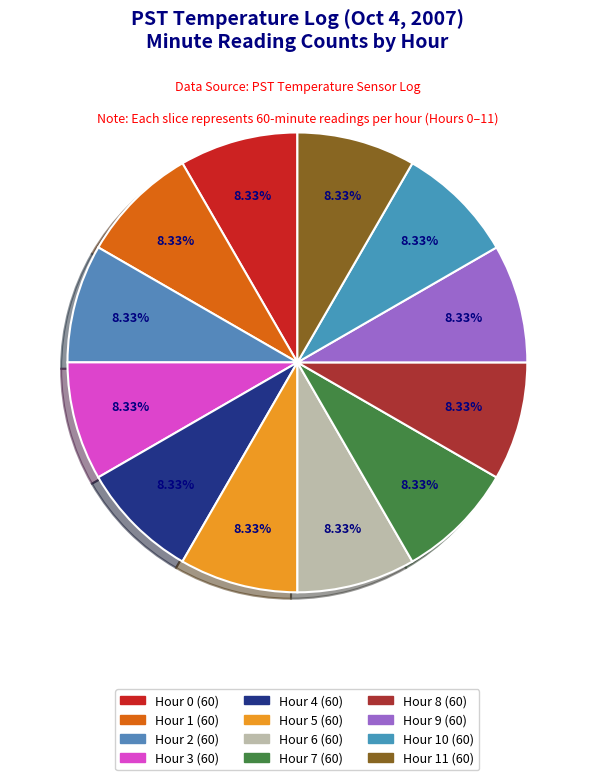

How many slices are in this pie chart?

12